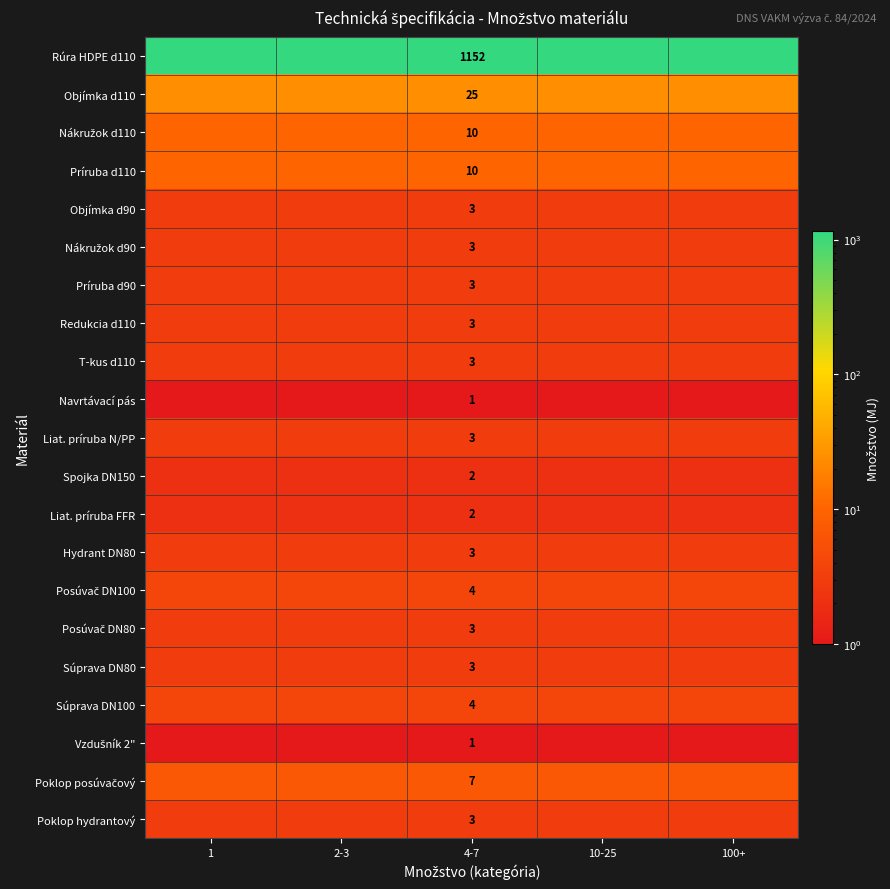

What is the spread (max minus min) of values at 4-7?

1151